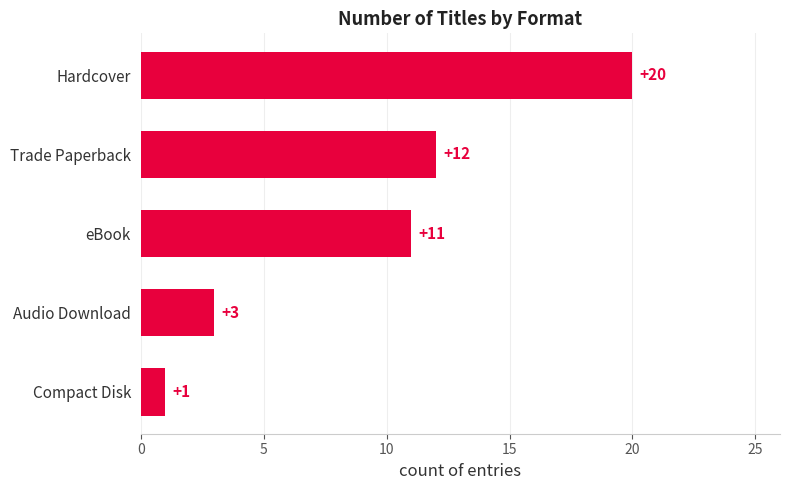

Count the number of categories in the chart.

5